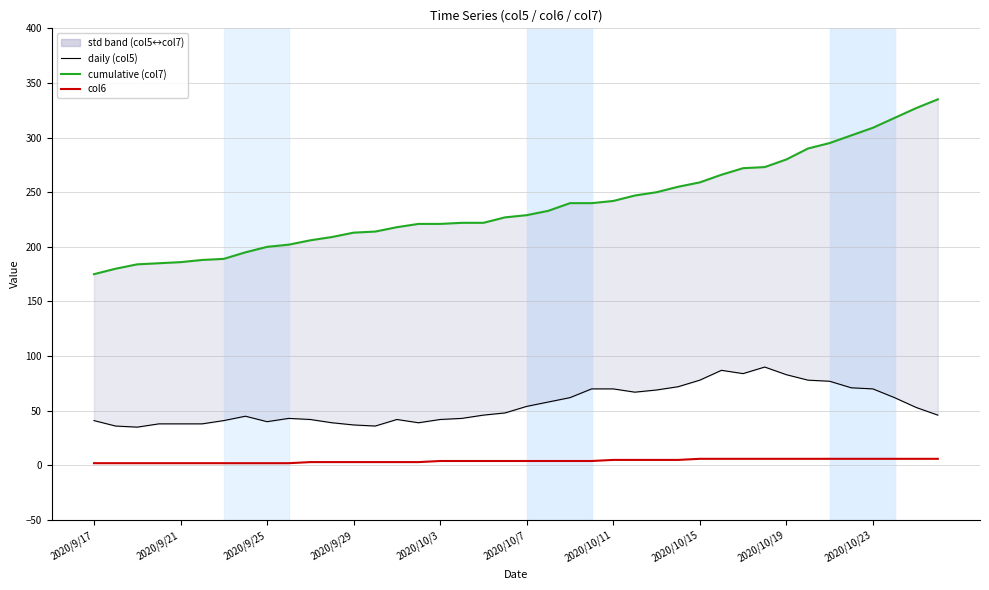

Read the cumulative (col7) value at 29, to the nearest 5.

265